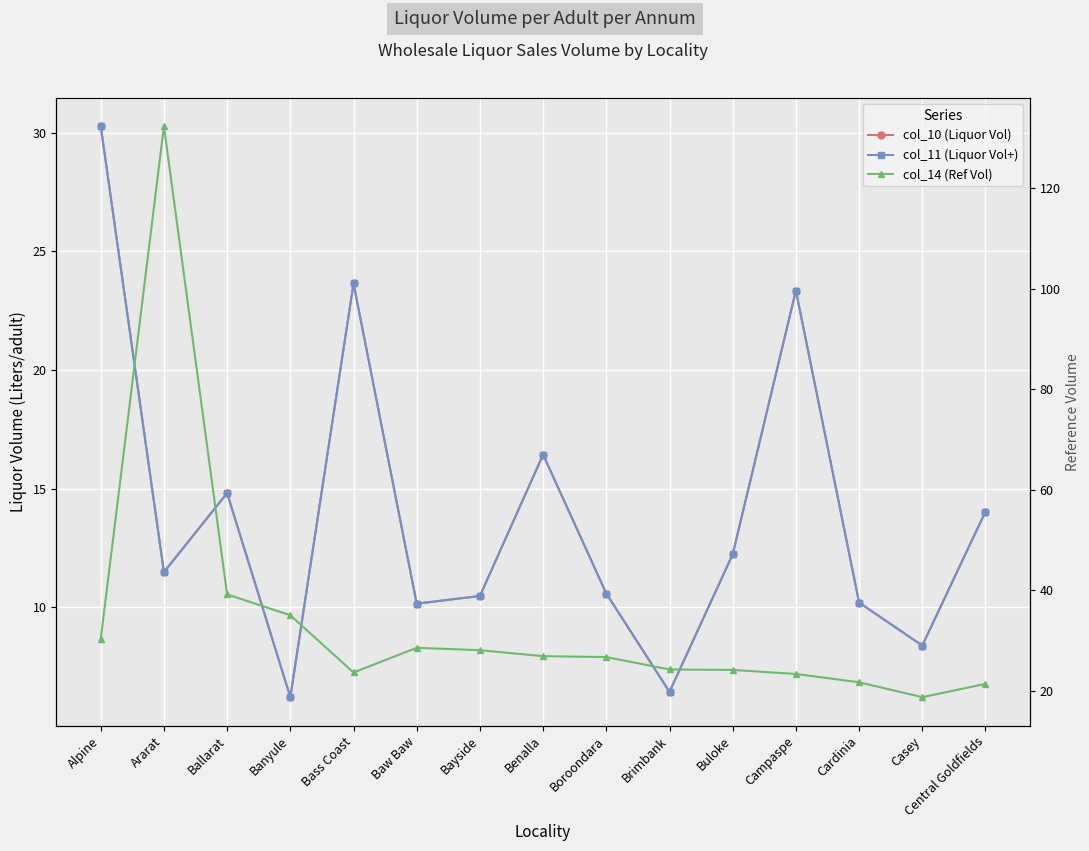

Reading left to right, what are all the values shown in this chart?

col_10 (Liquor Vol): 30.3	11.5	14.8	6.2	23.6	10.2	10.5	16.4	10.6	6.4	12.2	23.3	10.2	8.4	14.0
col_11 (Liquor Vol+): 30.3	11.5	14.8	6.2	23.6	10.2	10.5	16.4	10.6	6.4	12.2	23.3	10.2	8.4	14.0
col_14 (Ref Vol): 30.3	132.4	39.2	35.0	23.6	28.6	28.1	26.9	26.7	24.2	24.2	23.3	21.7	18.7	21.4